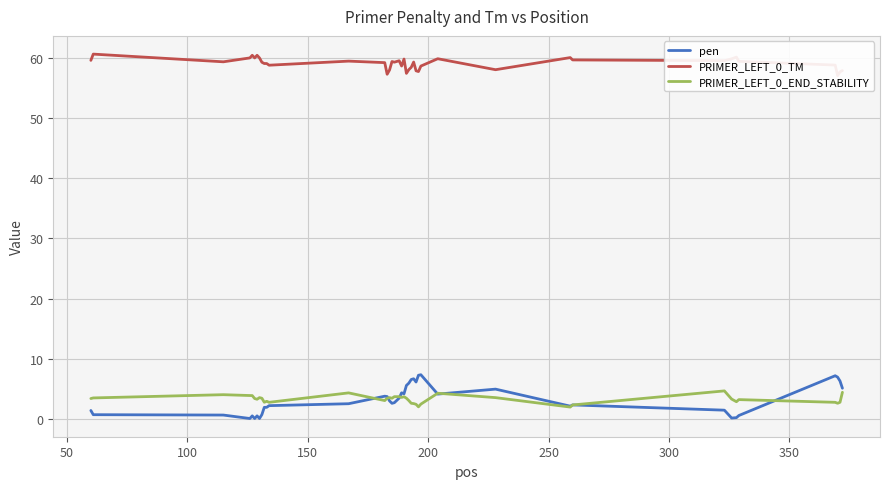

How many values in the PRIMER_LEFT_0_TM series exceed 59?

25